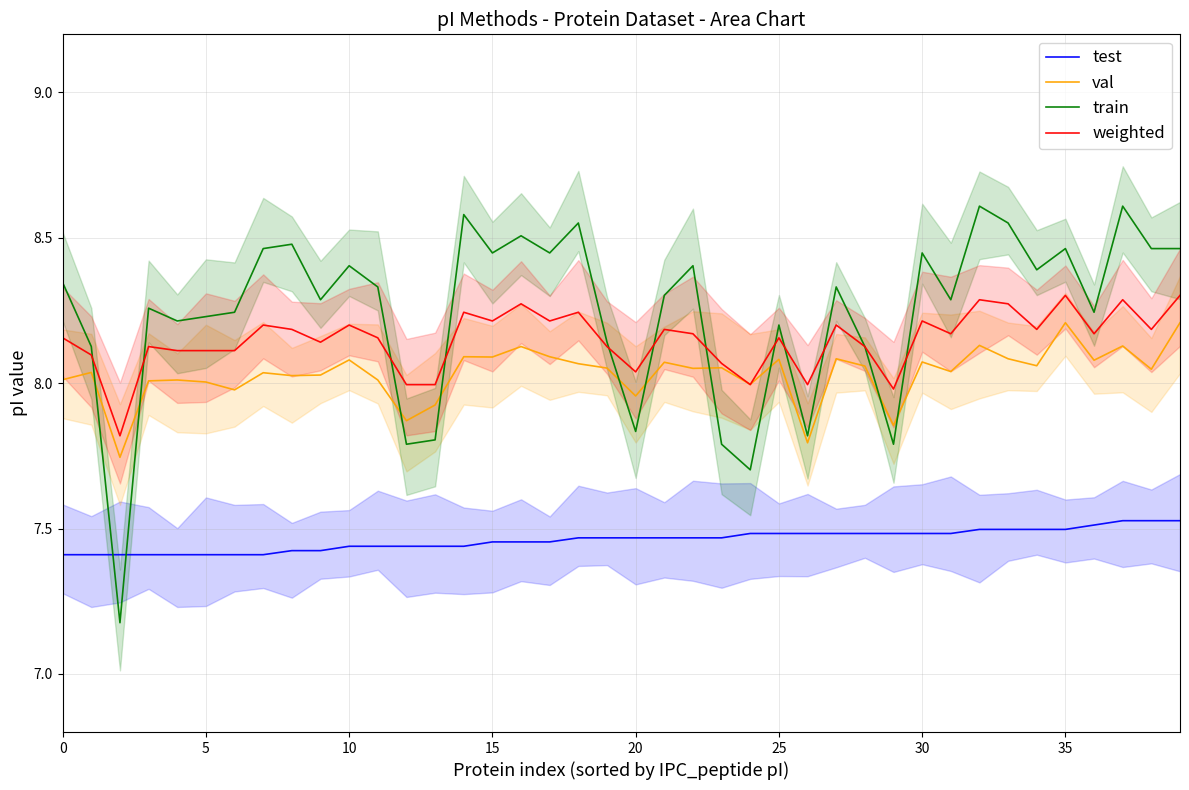

Reading left to right, transcribe all the data shown in this chart.

test: 7.4	7.4	7.4	7.4	7.4	7.4	7.4	7.4	7.4	7.4	7.4	7.4	7.4	7.4	7.4	7.5	7.5	7.5	7.5	7.5	7.5	7.5	7.5	7.5	7.5	7.5	7.5	7.5	7.5	7.5	7.5	7.5	7.5	7.5	7.5	7.5	7.5	7.5	7.5	7.5
val: 8.0	8.0	7.7	8.0	8.0	8.0	8.0	8.0	8.0	8.0	8.1	8.0	7.9	7.9	8.1	8.1	8.1	8.1	8.1	8.1	8.0	8.1	8.1	8.1	8.0	8.1	7.8	8.1	8.1	7.9	8.1	8.0	8.1	8.1	8.1	8.2	8.1	8.1	8.0	8.2
train: 8.3	8.1	7.2	8.3	8.2	8.2	8.2	8.5	8.5	8.3	8.4	8.3	7.8	7.8	8.6	8.4	8.5	8.4	8.6	8.1	7.8	8.3	8.4	7.8	7.7	8.2	7.8	8.3	8.1	7.8	8.4	8.3	8.6	8.6	8.4	8.5	8.2	8.6	8.5	8.5
weighted: 8.2	8.1	7.8	8.1	8.1	8.1	8.1	8.2	8.2	8.1	8.2	8.2	8.0	8.0	8.2	8.2	8.3	8.2	8.2	8.1	8.0	8.2	8.2	8.1	8.0	8.2	8.0	8.2	8.1	8.0	8.2	8.2	8.3	8.3	8.2	8.3	8.2	8.3	8.2	8.3